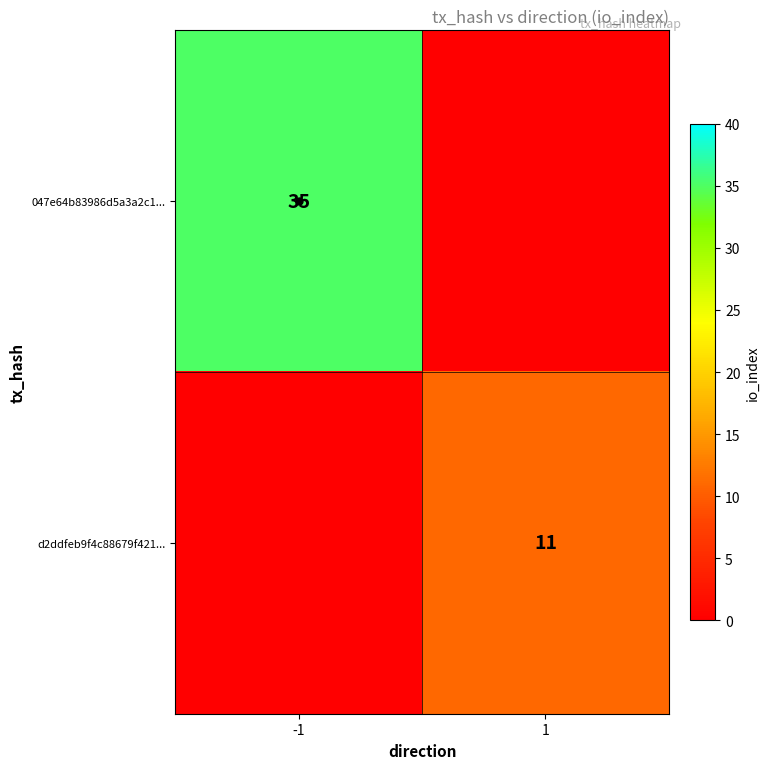

Which label corresponds to the largest value in the chart?

-1